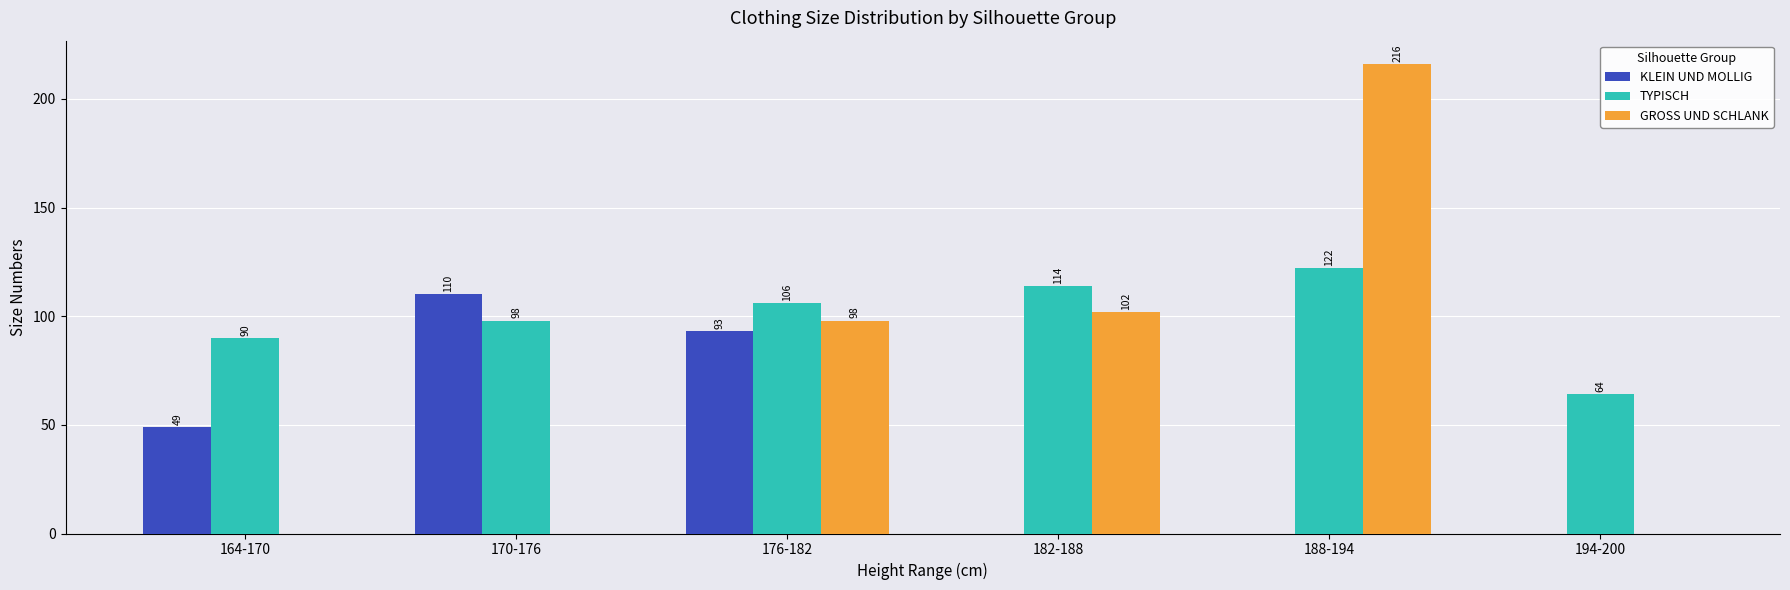

The value of GROSS UND SCHLANK at 182-188 is 46. True or false?

False